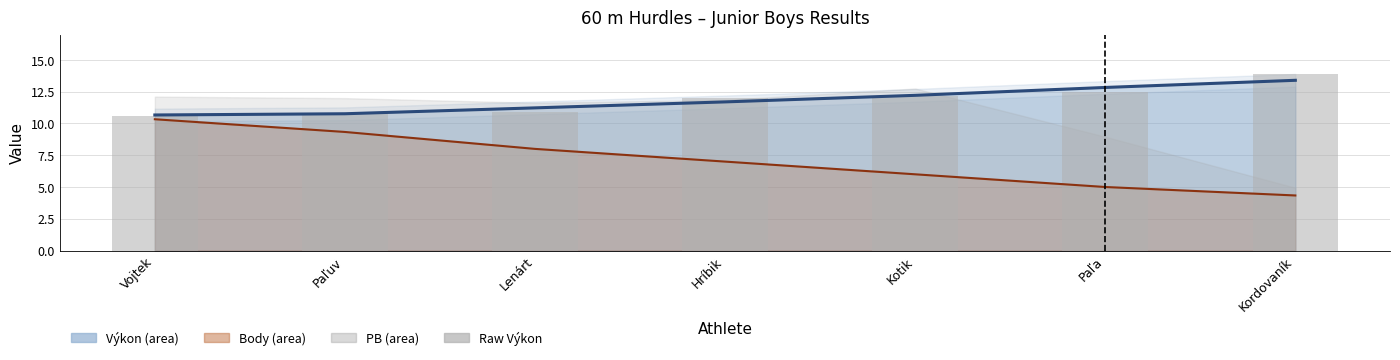

Are the bars horizontal?

No